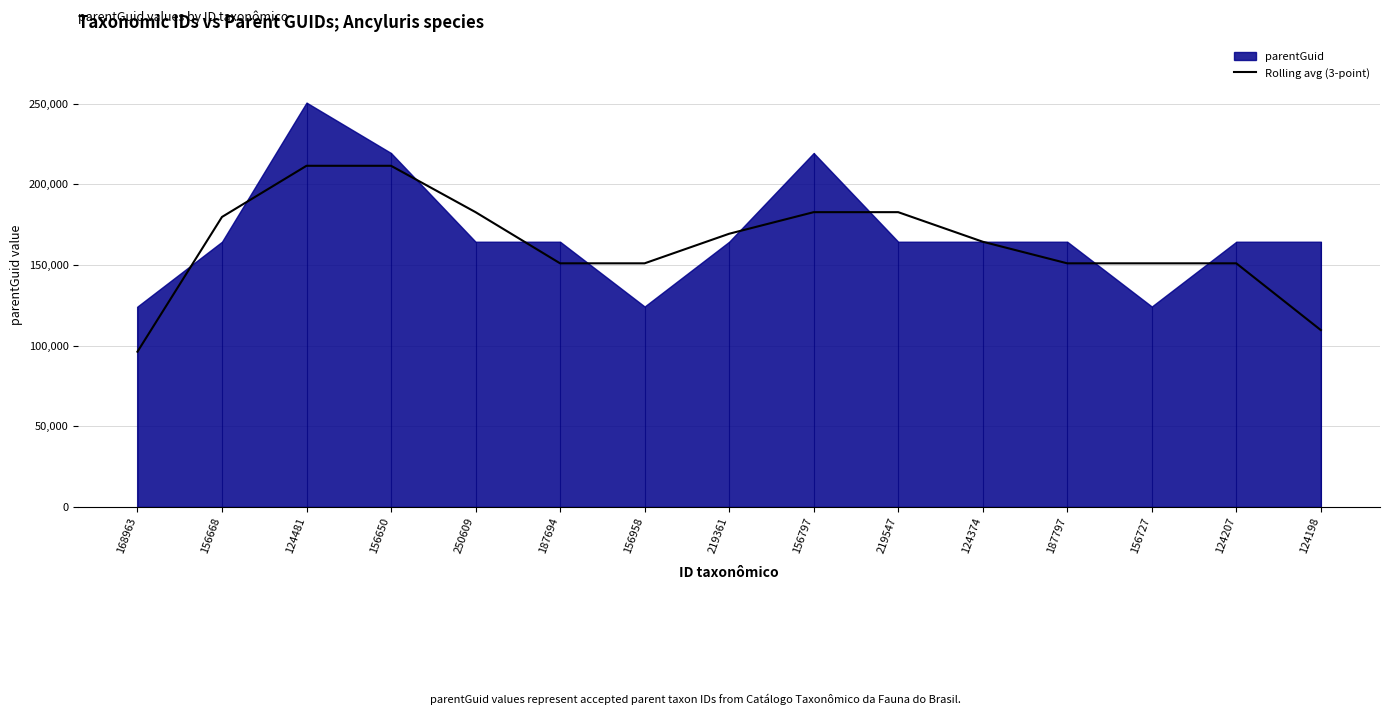

What is the smallest value displayed?

96188.0